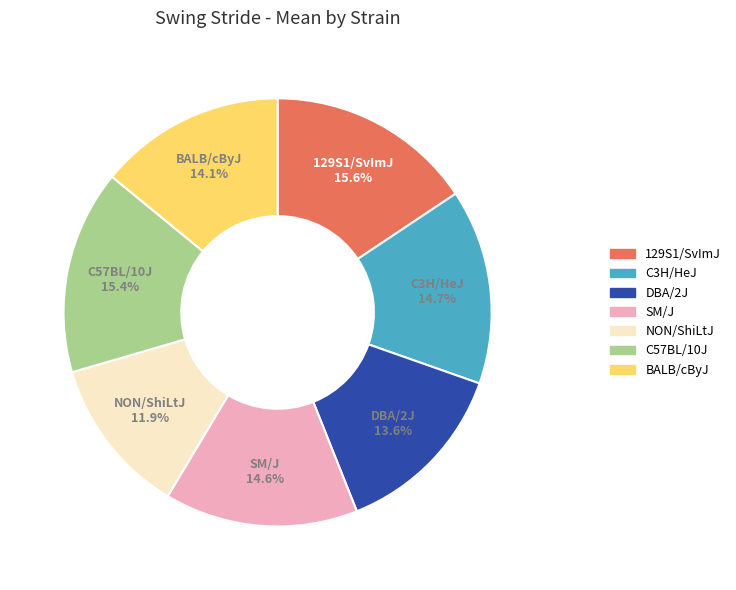

To the nearest percent, what percentage of the pie is C3H/HeJ?

15%